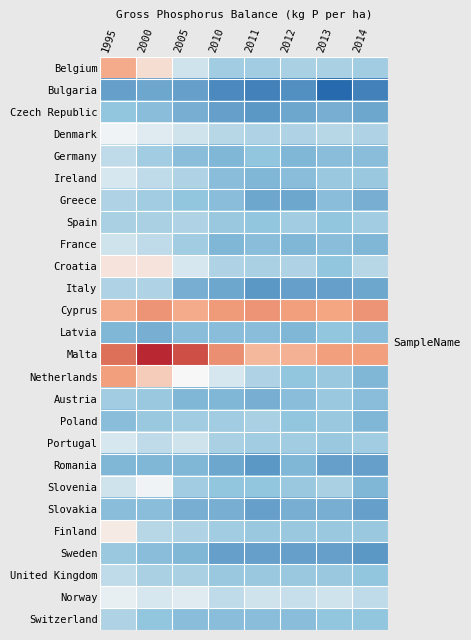

Rank the series at 2013 from lowest to highest value.

Bulgaria, Italy, Romania, Sweden, Czech Republic, Slovakia, Germany, Greece, France, Spain, Croatia, Latvia, Switzerland, Ireland, Netherlands, Austria, Poland, Portugal, Finland, United Kingdom, Belgium, Slovenia, Denmark, Norway, Cyprus, Malta